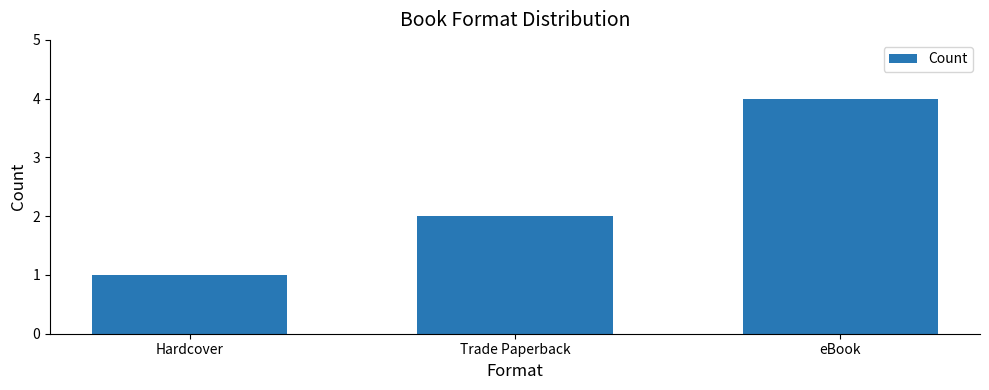

What is the sum of all values?

7